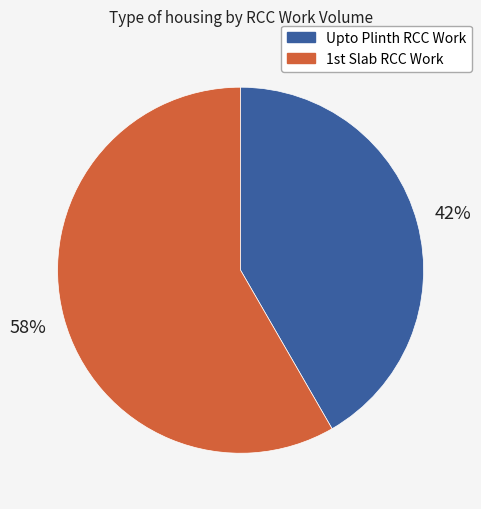

To the nearest percent, what is the average slice percentage?

50%